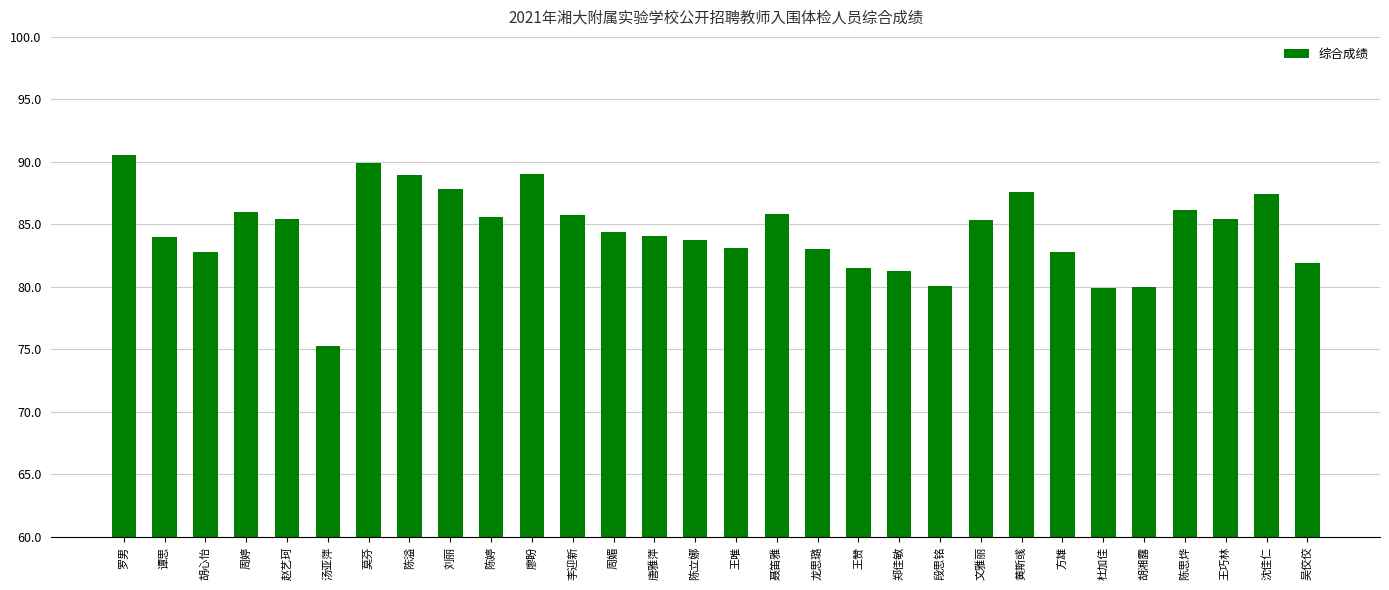

How many bars are there in total?

30